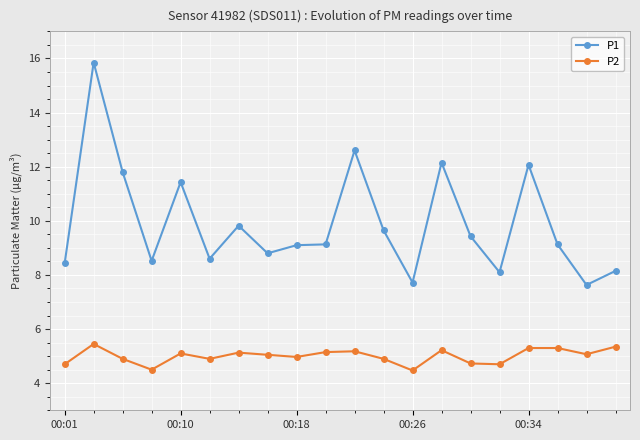

Does the chart have visible grid lines?

Yes